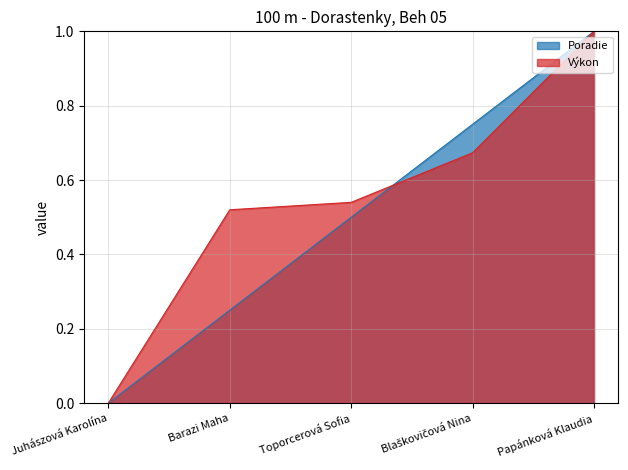

What is the total value across all series at Blaškovičová Nina?

1.4